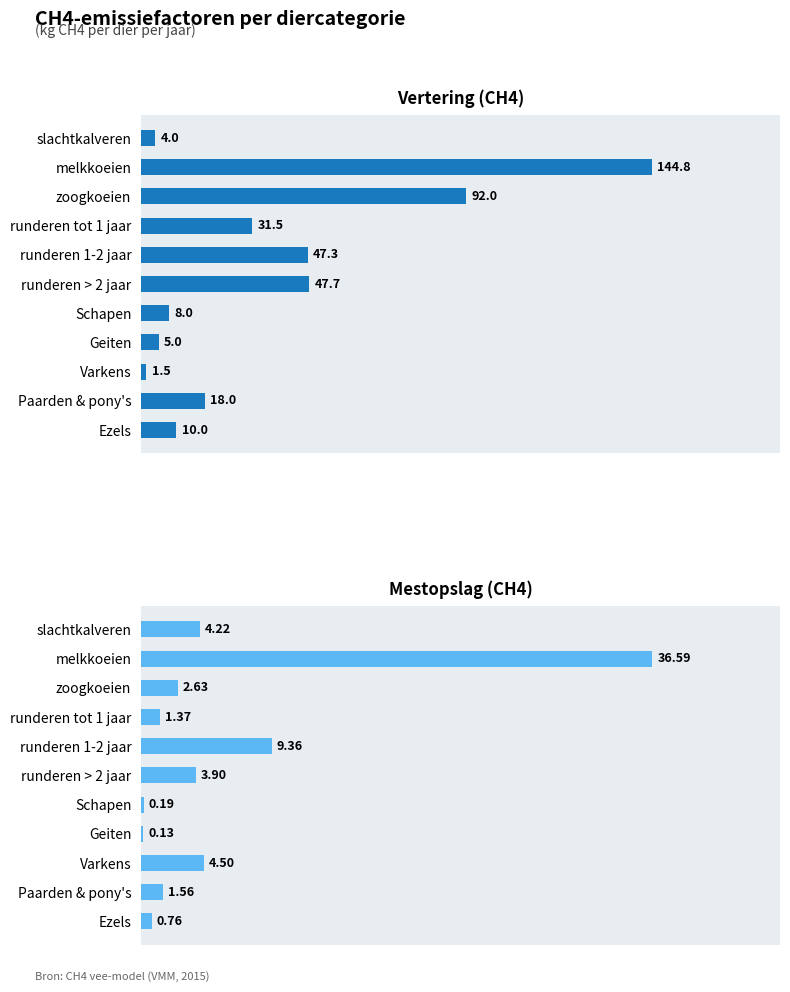

Is it true that Mestopslag equals 0.2 at Geiten?

False